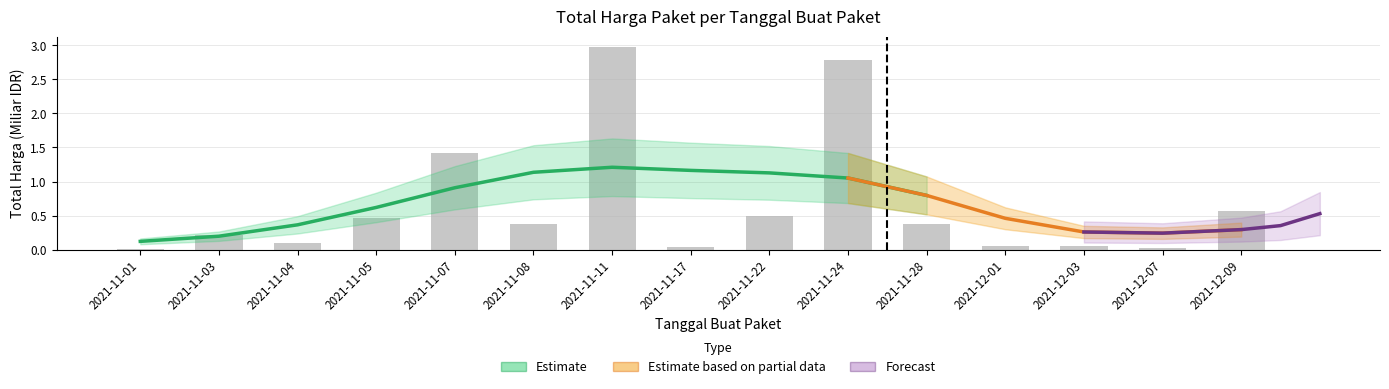

Between 2021-11-22 and 2021-12-07, which is larger?

2021-11-22